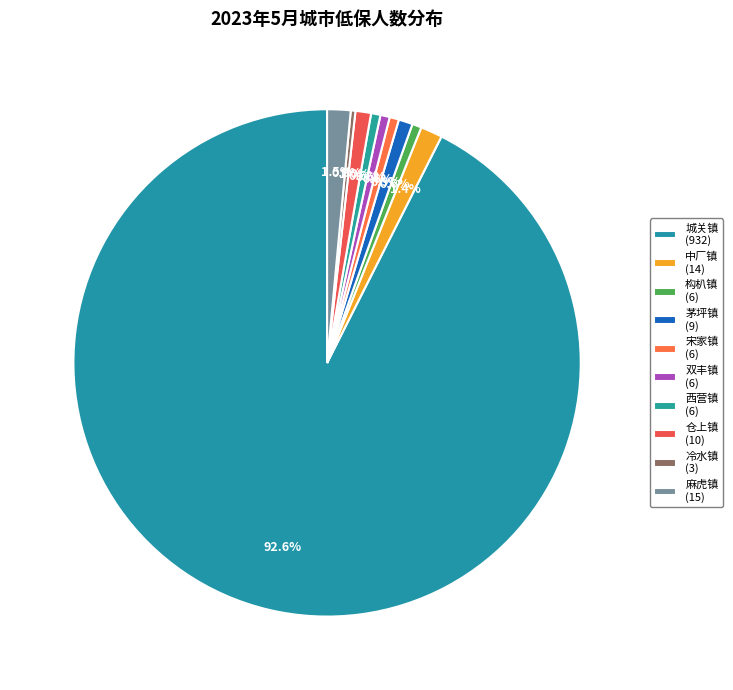

Which slice represents more than half of the pie?

城关镇